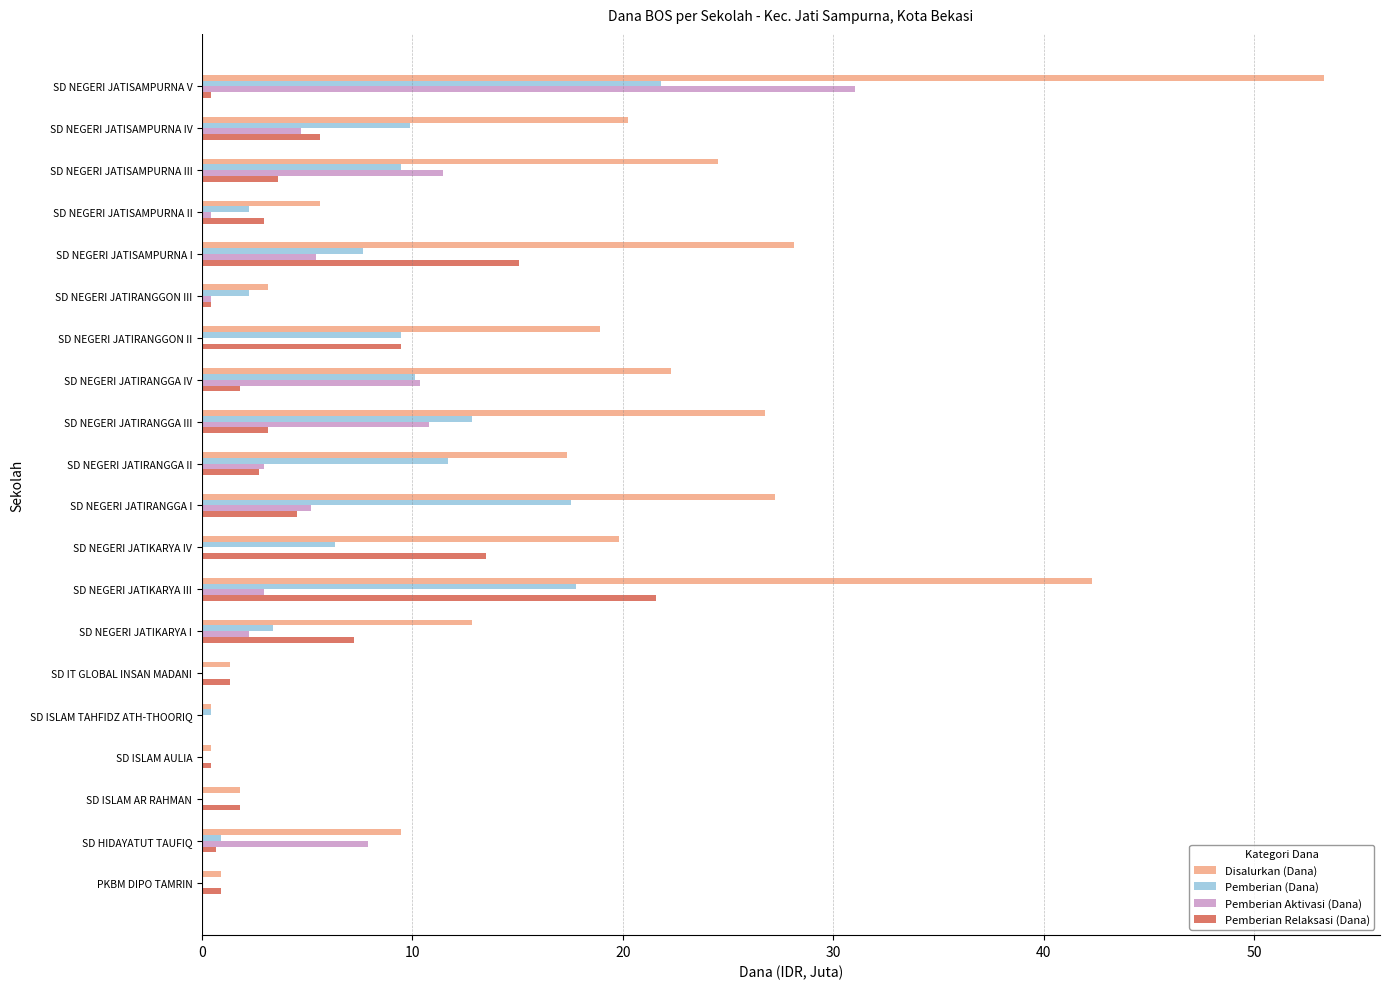

Which series changed the most between PKBM DIPO TAMRIN and SD NEGERI JATIRANGGON II?

Disalurkan (Dana)